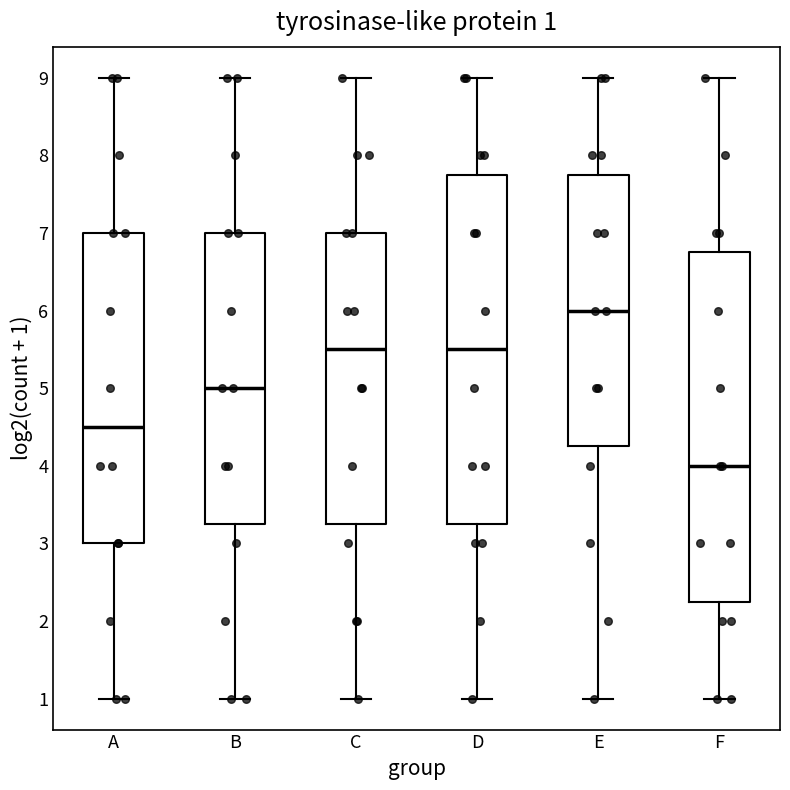

Which box has the highest median line?

E